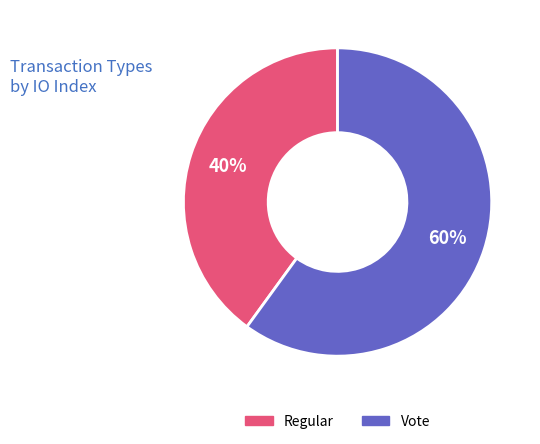

To the nearest percent, what is the difference between the Vote and Regular slice percentages?

20%